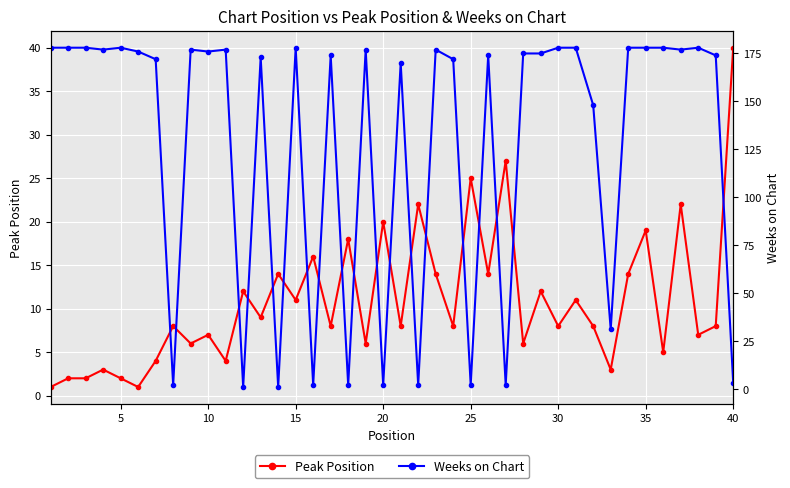

At which label does Peak Position reach its peak?

40